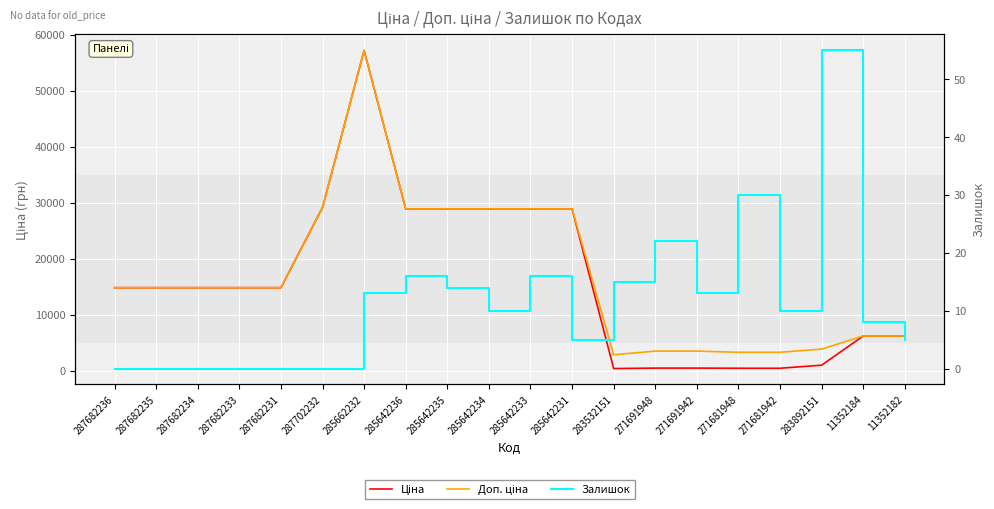

What is the difference between the second highest and second lowest values in the Ціна series?

28744.1